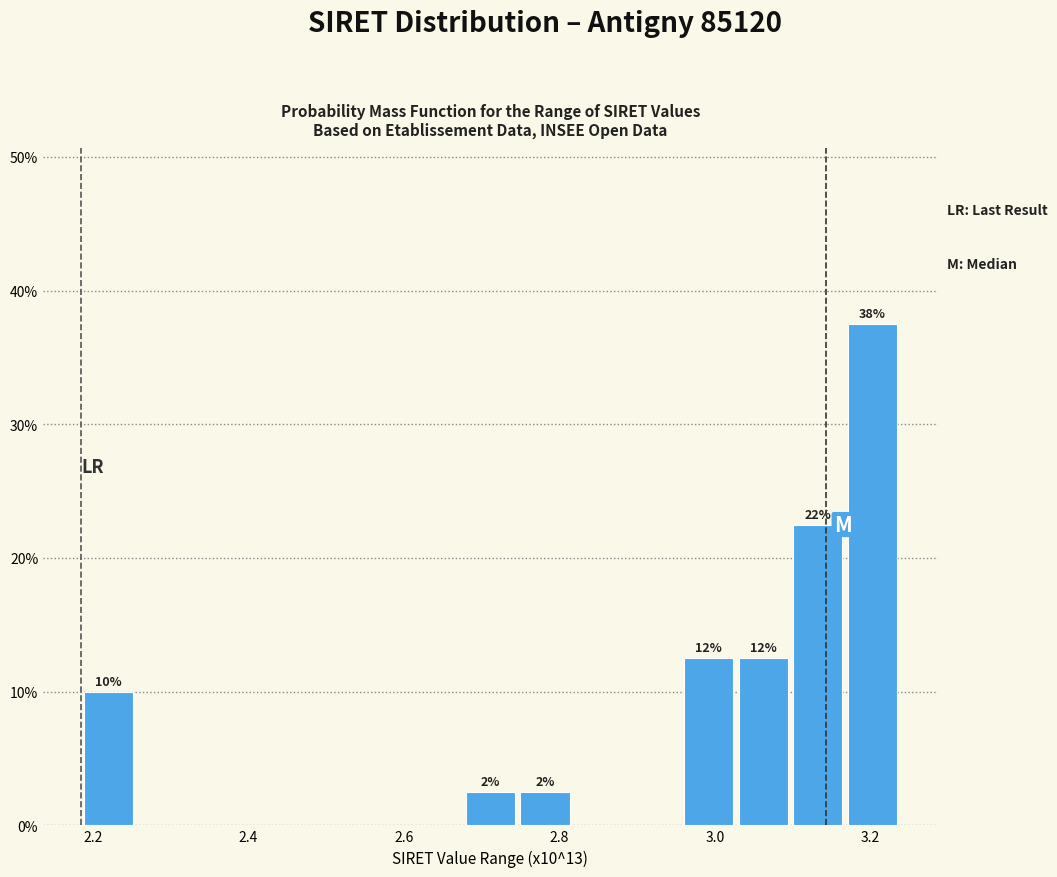

Read against the x-axis, roughly where is the centre of the tallest bar?

3.20